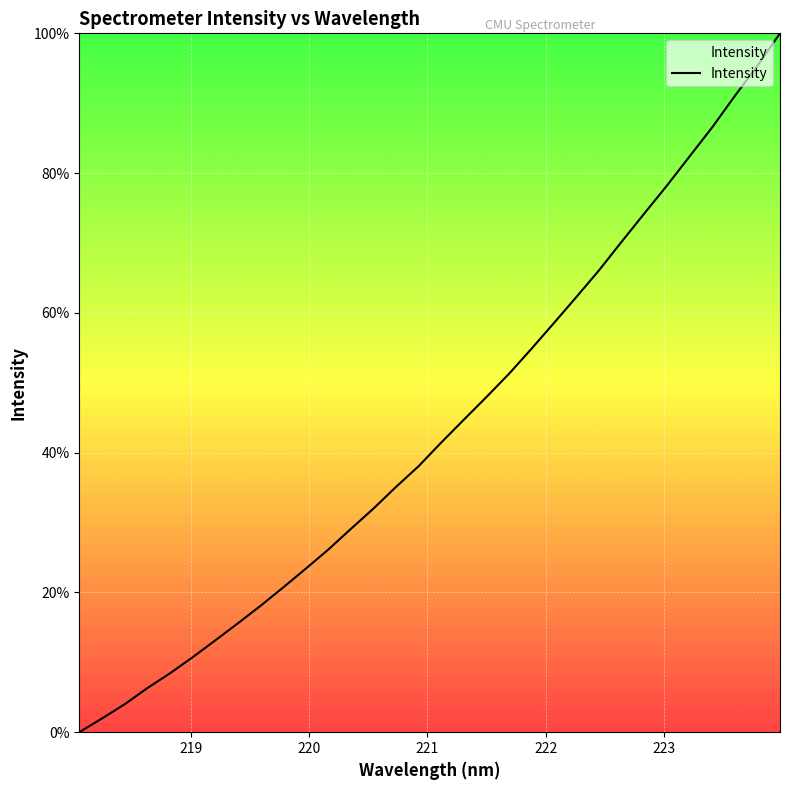

What is the greatest value displayed?

100.0